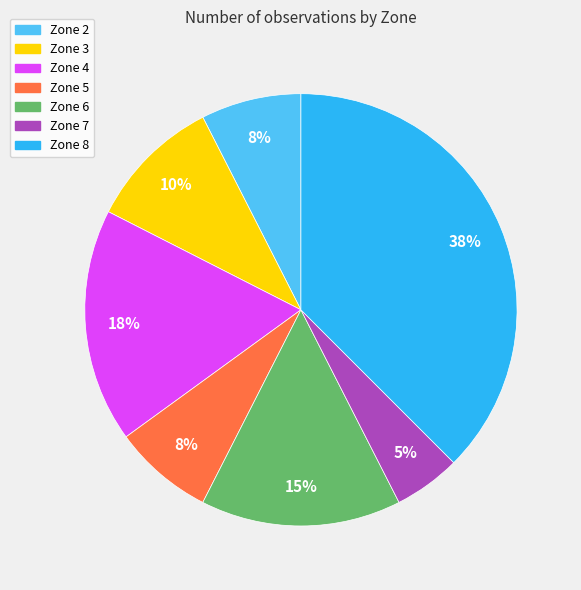

Which slice is the smallest?

Zone 7